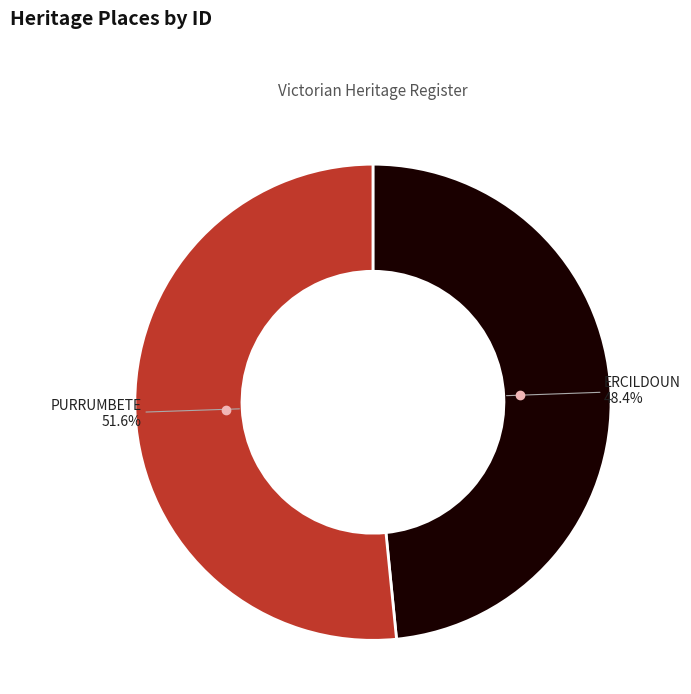

Rank the categories by value from highest to lowest.

PURRUMBETE, ERCILDOUN